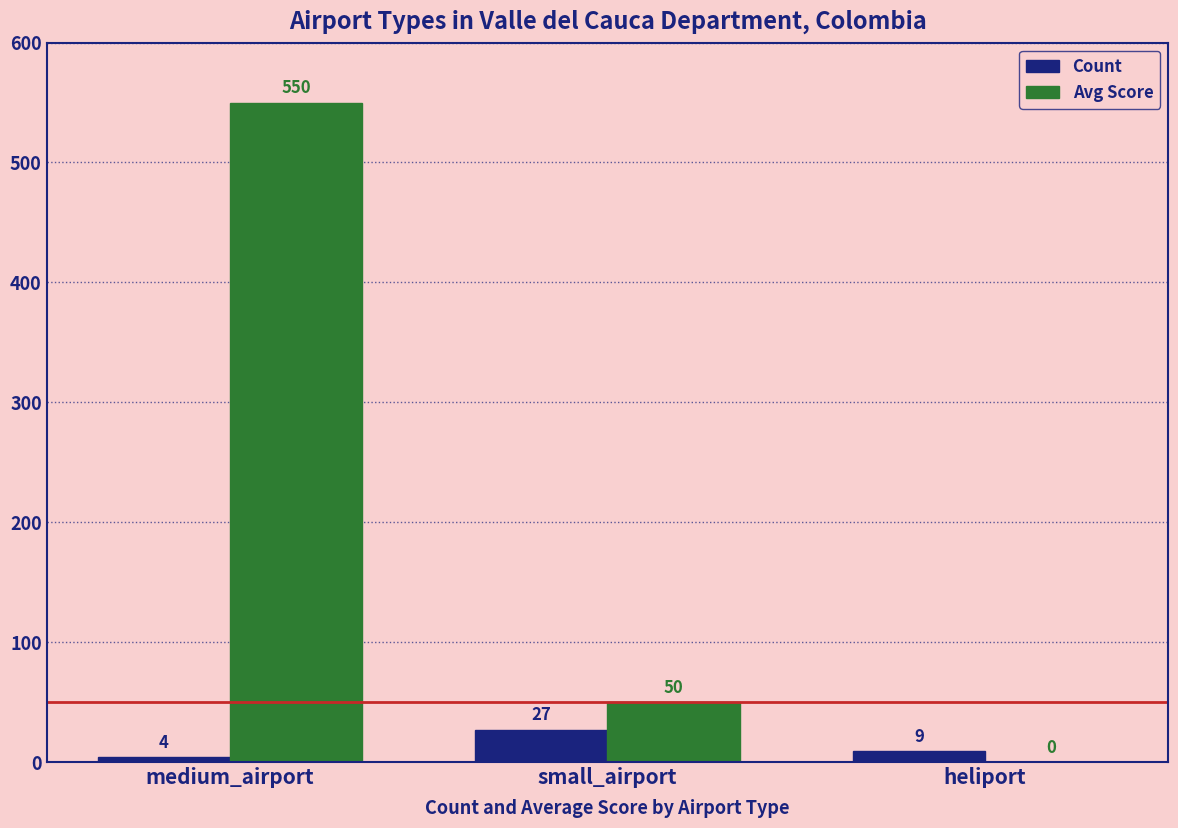

True or false: Avg Score has a value of 895 at medium_airport.

False